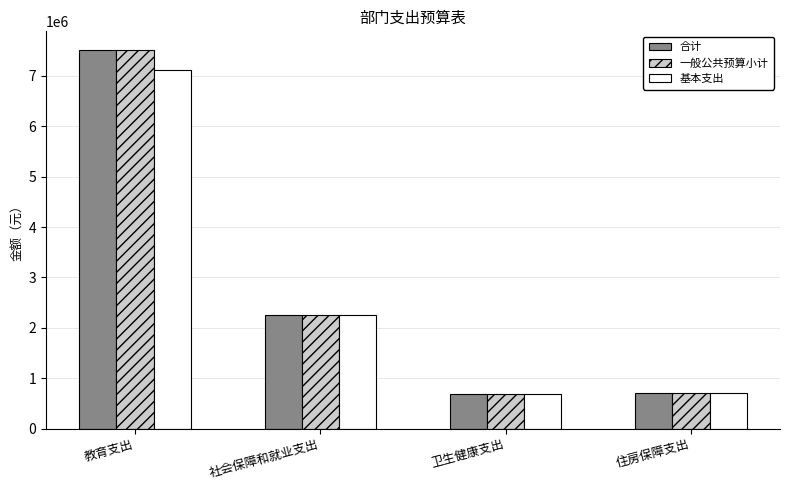

What are all the series names shown in the legend?

合计, 一般公共预算小计, 基本支出